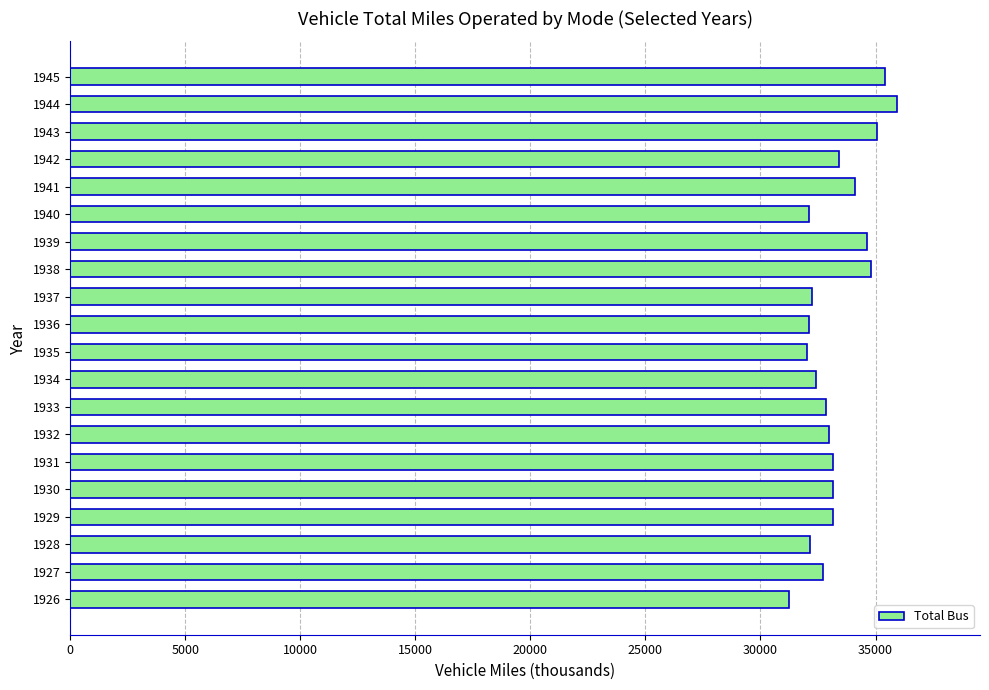

Read the value at 1939, to the nearest 100.

34600